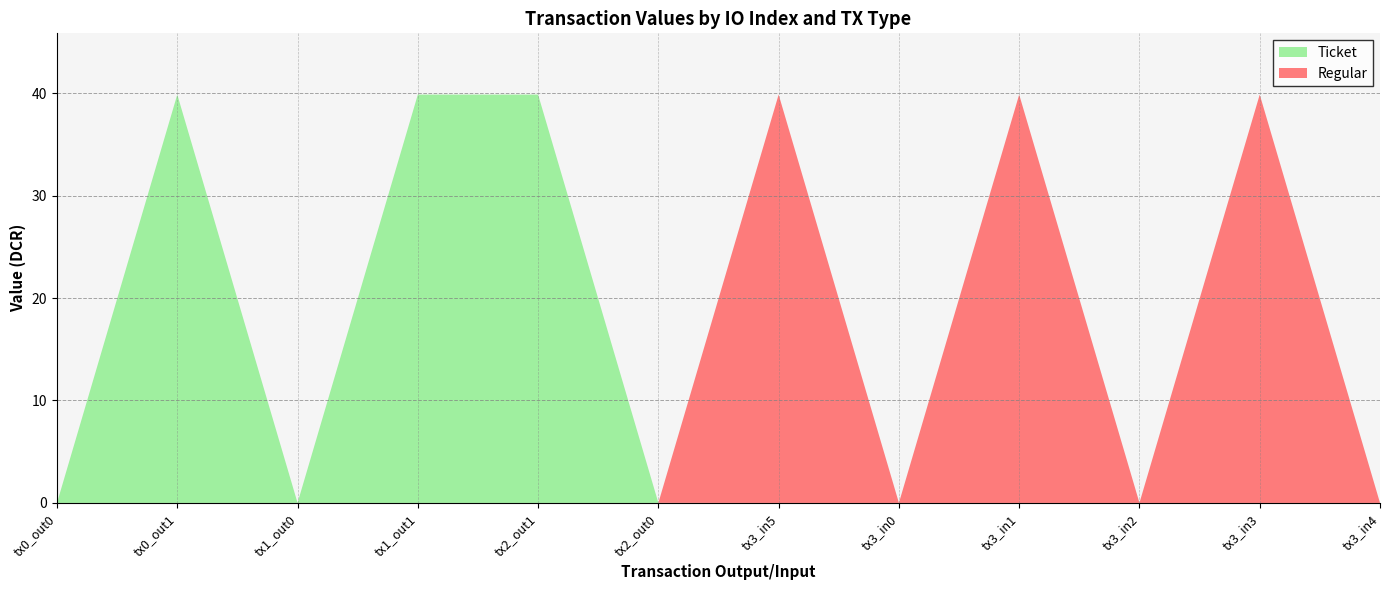

Reading left to right, transcribe all the data shown in this chart.

Ticket: io_index=0=0.0	io_index=1=39.9	io_index=0=0.0	io_index=1=39.9	io_index=1=39.9	io_index=0=0.0
Regular: io_index=0=39.9	io_index=1=0.0	io_index=0=39.9	io_index=1=0.0	io_index=1=39.9	io_index=0=0.0